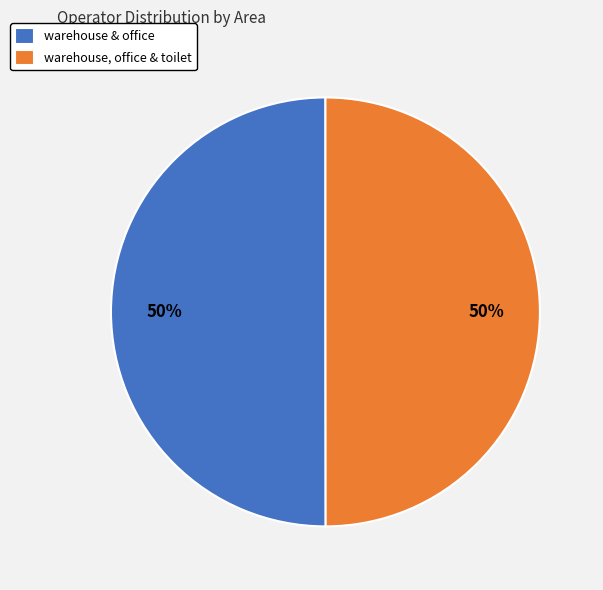

What percentage is the warehouse, office & toilet slice, to the nearest percent?

50%